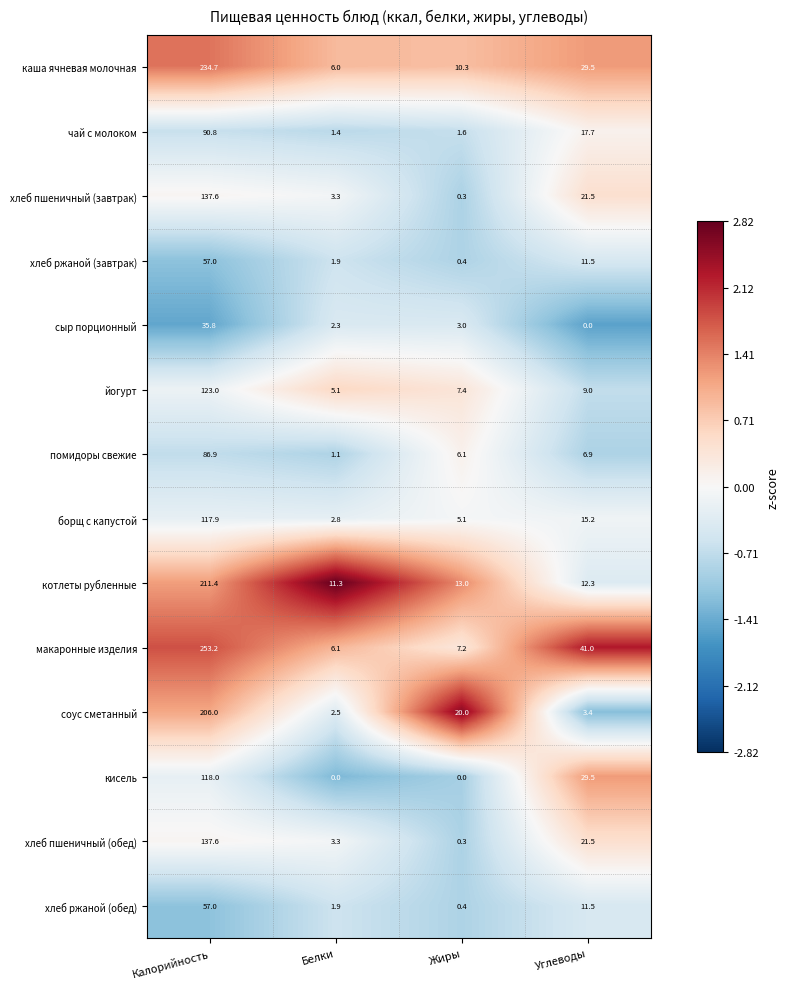

How many positive values does the кисель series have?

2